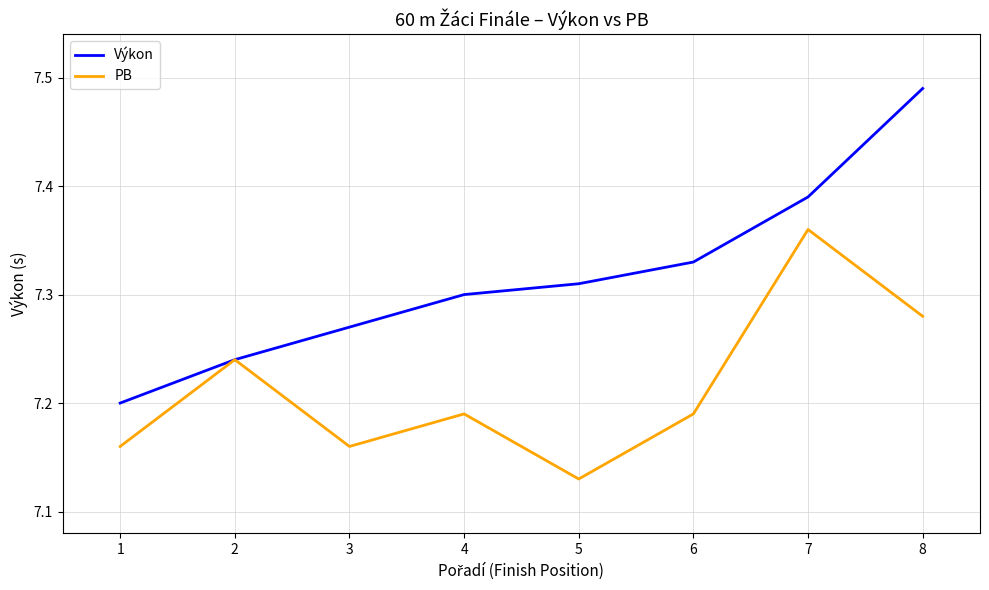

At which category is the sum across all series the highest?

8